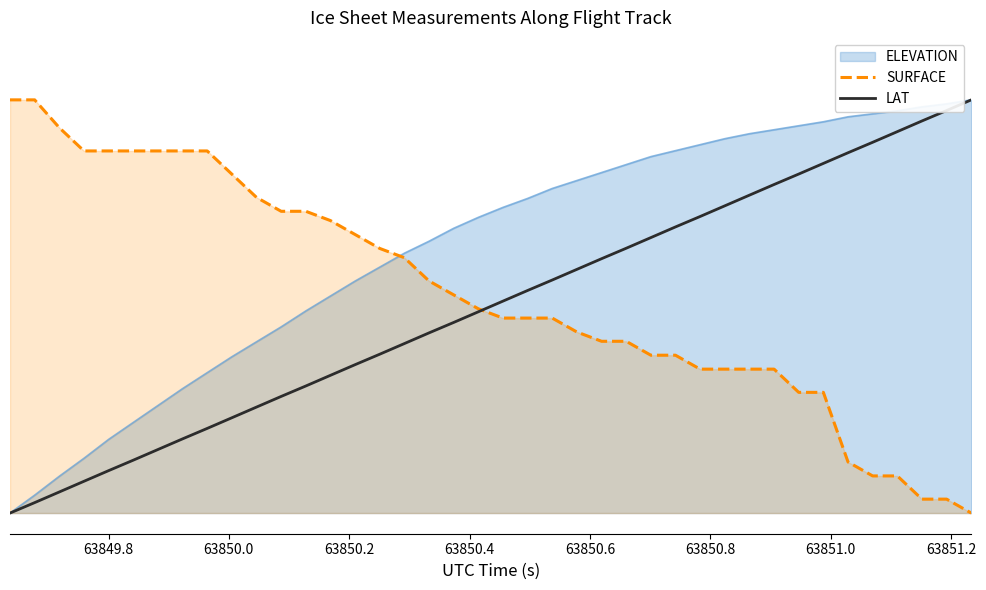

Does the chart display data point markers on the line(s)?

No